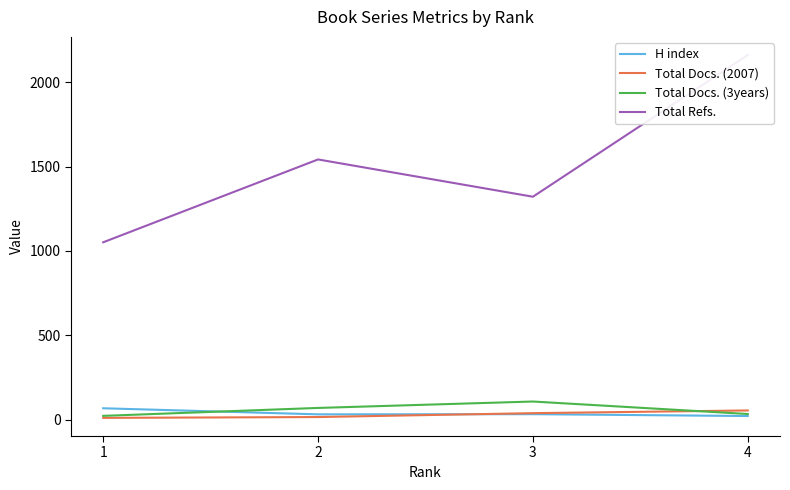

Where is the first local maximum for Total Docs. (3years)?

3